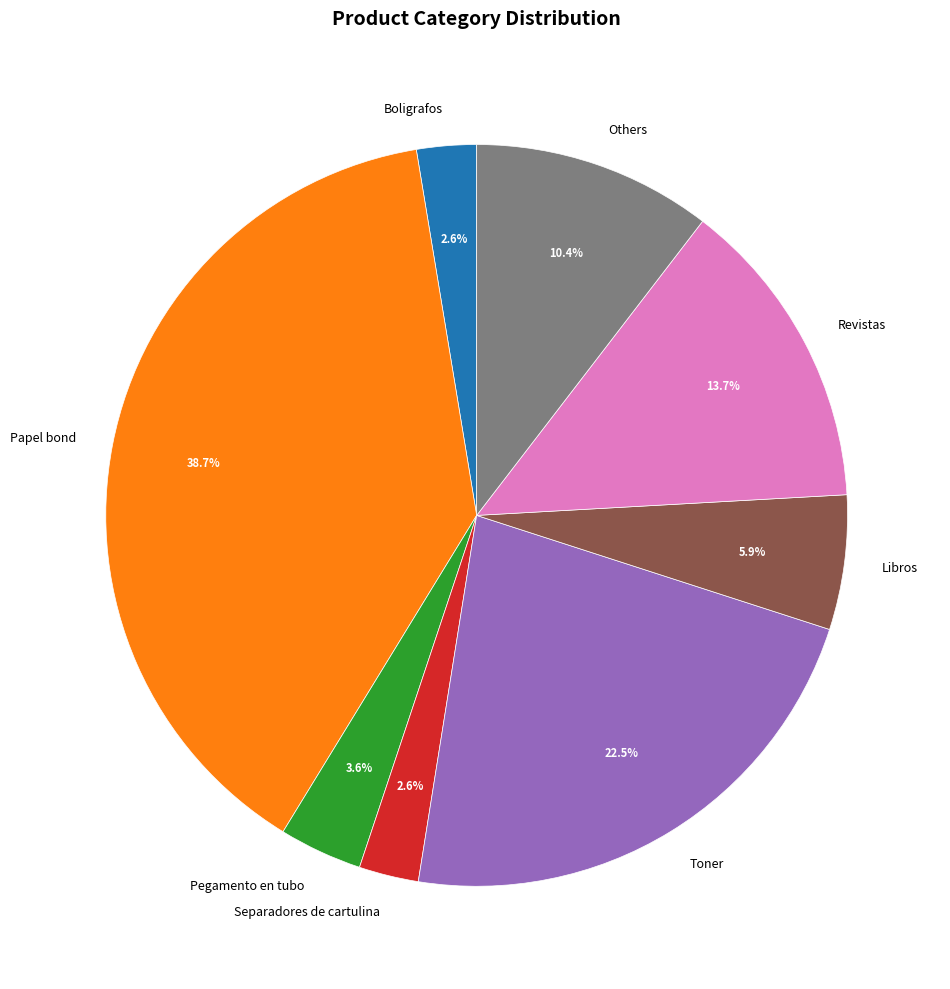

What is the ratio of the value at Revistas to the value at Toner?

0.6